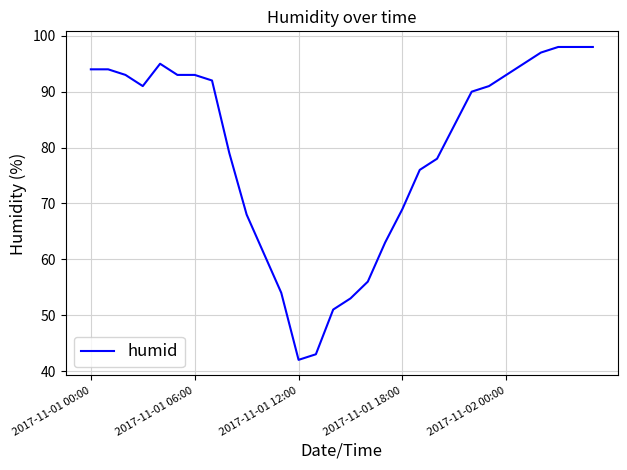

What is the greatest value displayed?

98